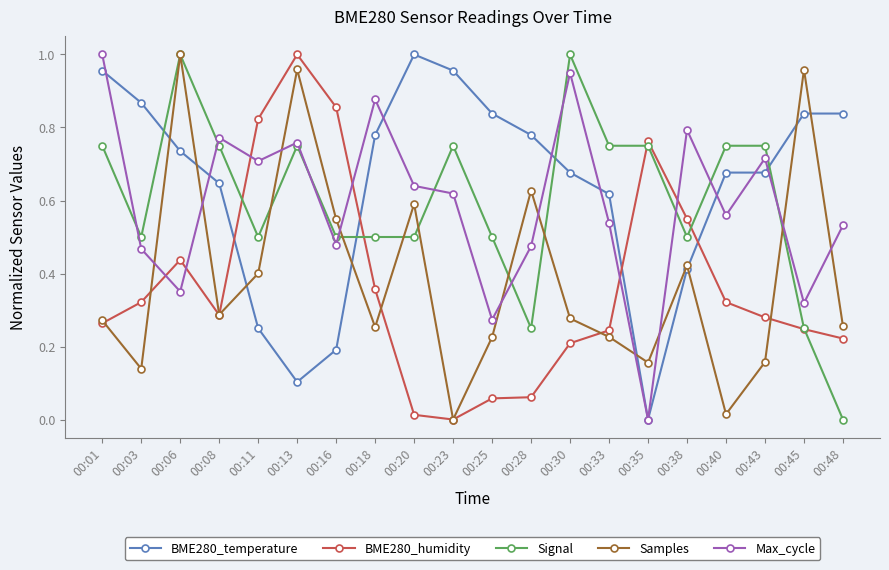

Where is the first local minimum for Signal?

00:03